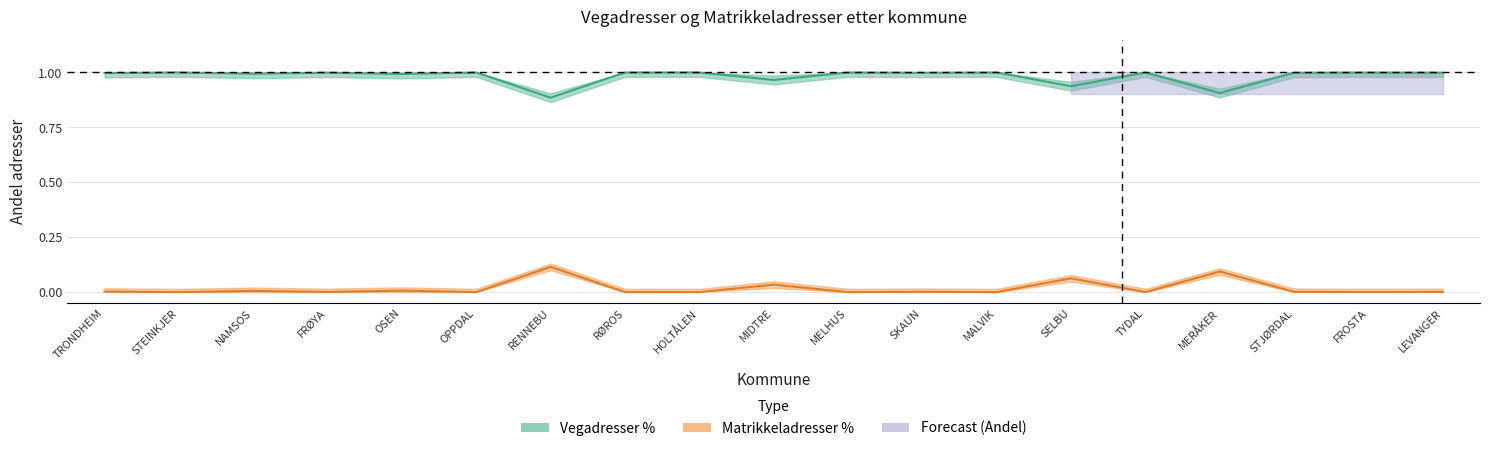

What is the difference between the second highest and second lowest values in the Vegadresser % series?

0.1